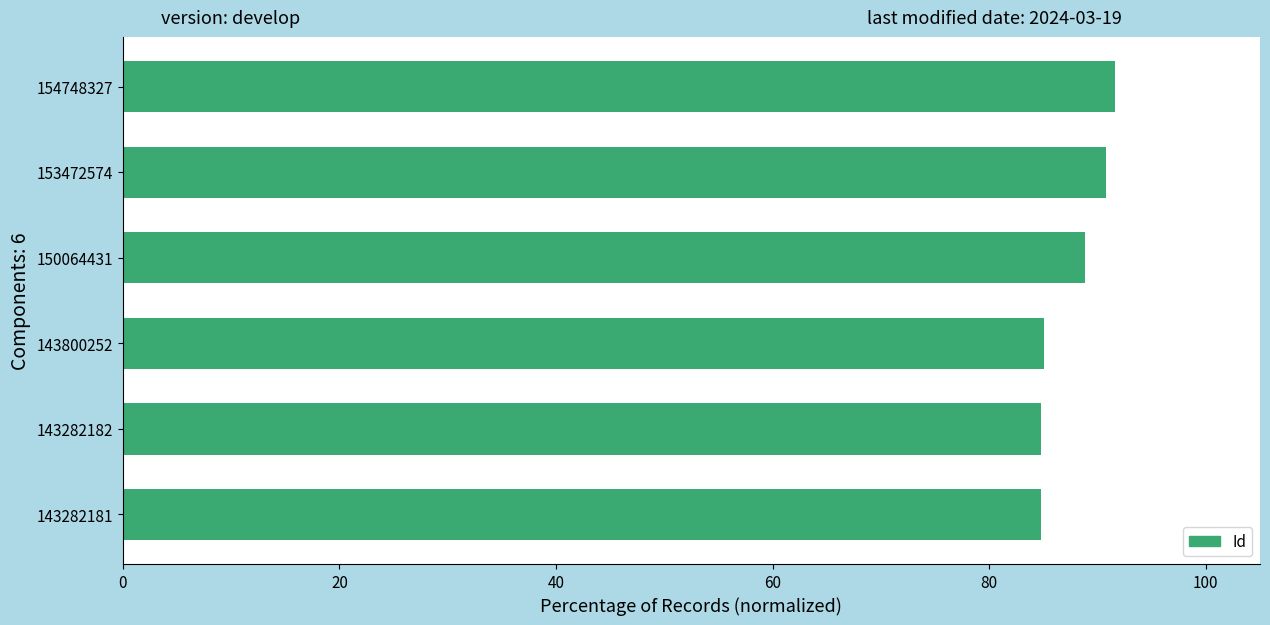

Count the number of values greater than 88.

3